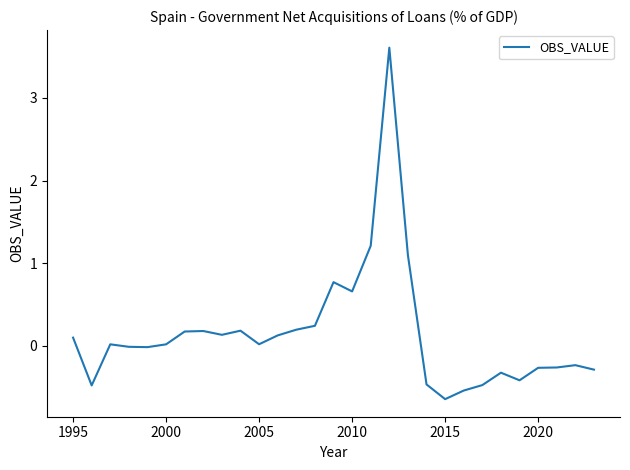

What is the minimum value shown in the chart?

-0.6